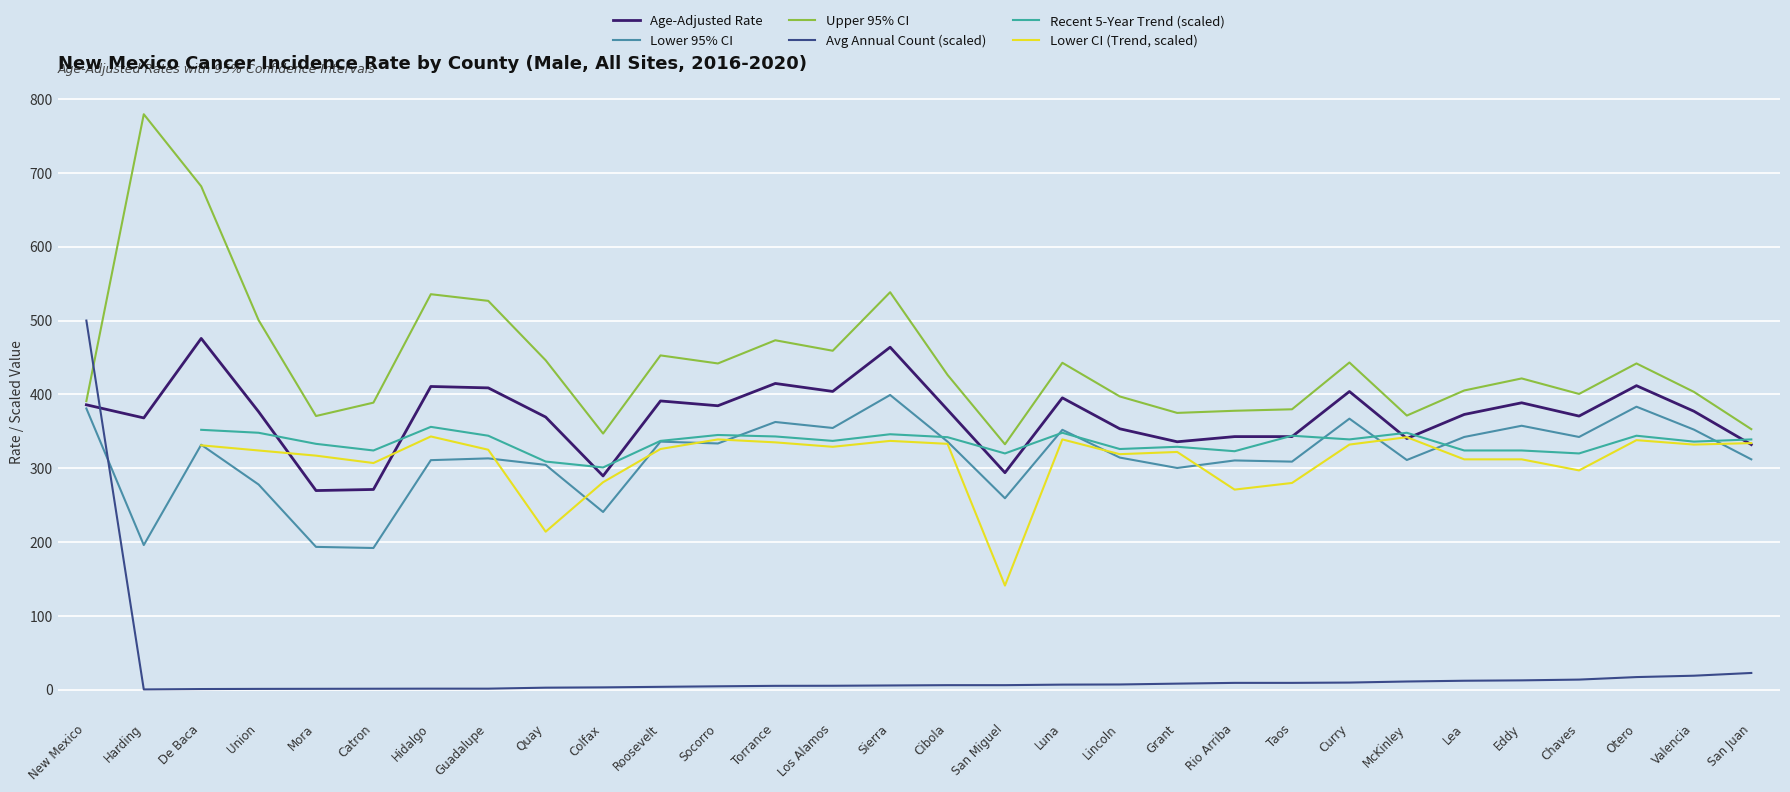

Which category has the highest value in the Recent 5-Year Trend (scaled) series?

Hidalgo